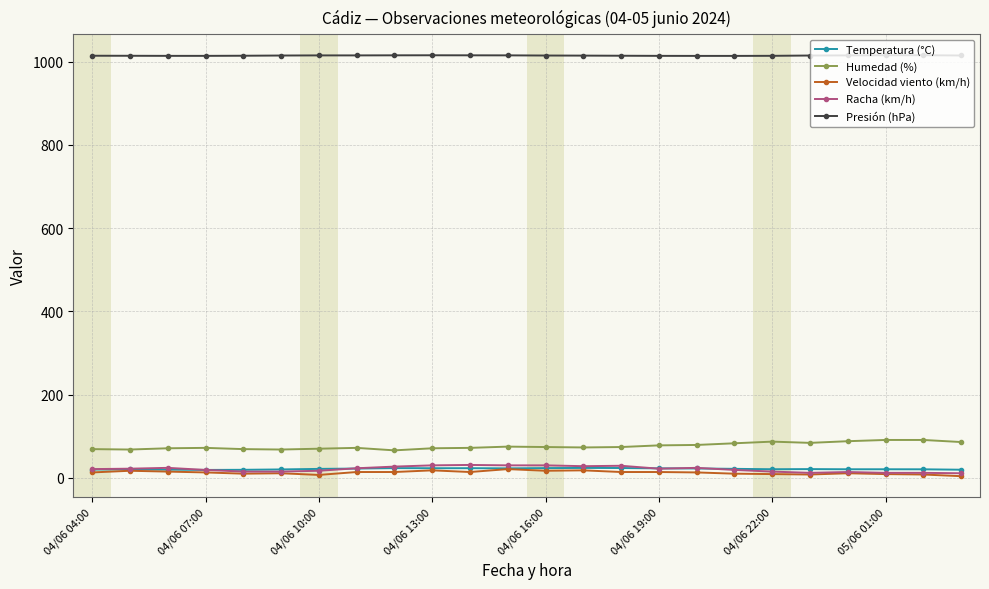

What is the highest value of the Racha (km/h) series?

31.0